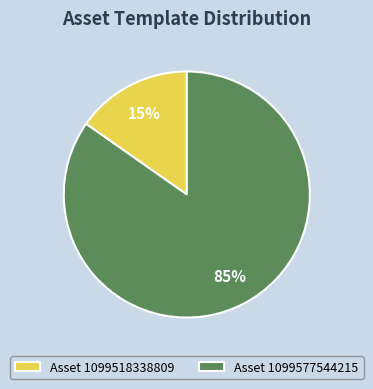

Which category has the biggest portion of the pie?

Asset 1099577544215